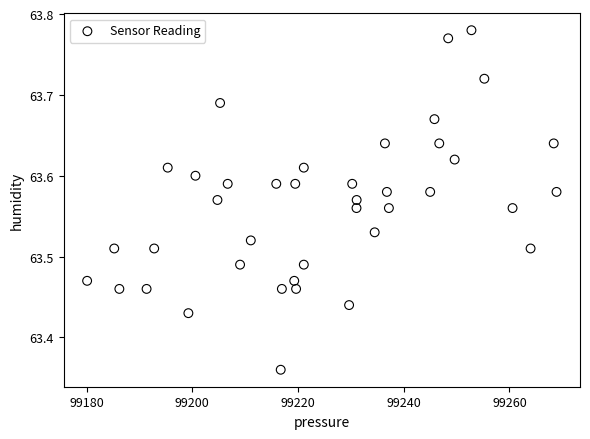

What is the range of X values (max minus min)?

88.8